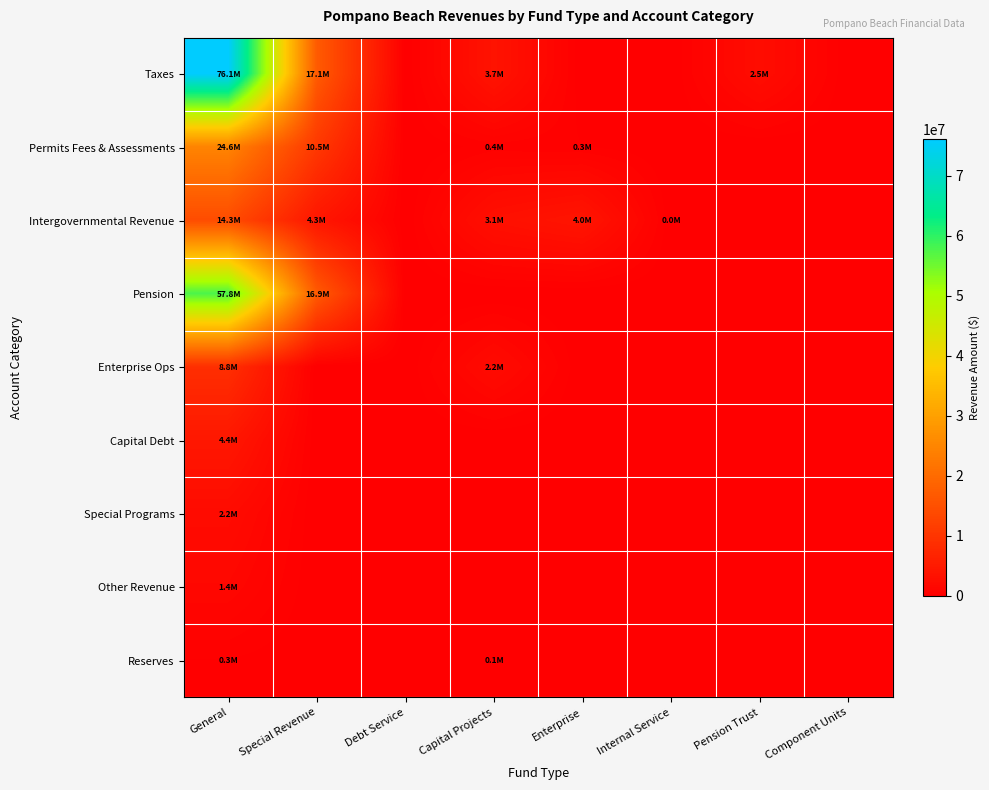

Which series has the largest range (max minus min)?

Taxes